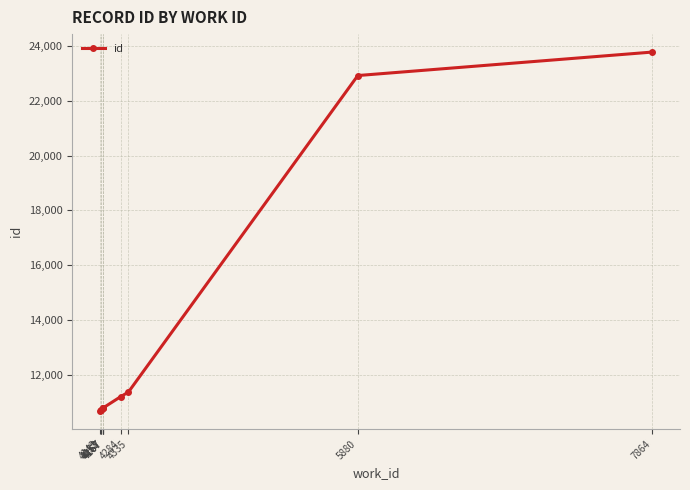

Which has a higher value, 4167 or 4335?

4335